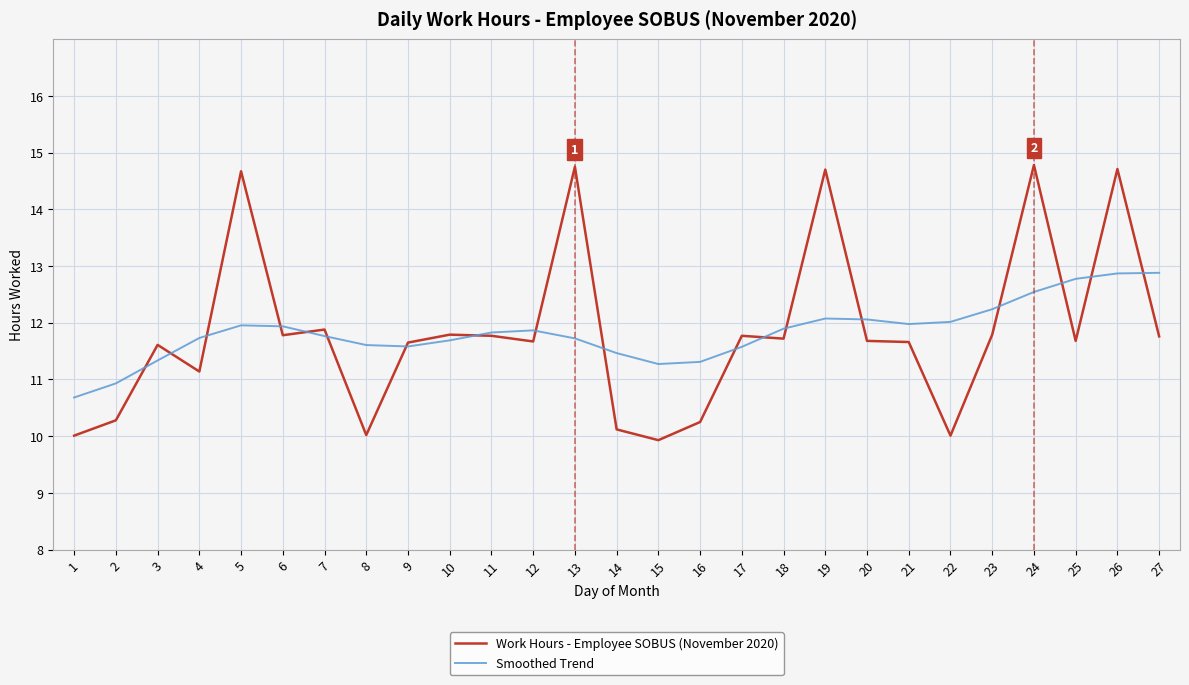

The Work Hours - Employee SOBUS (November 2020) series shows 16.6 at 10. True or false?

False